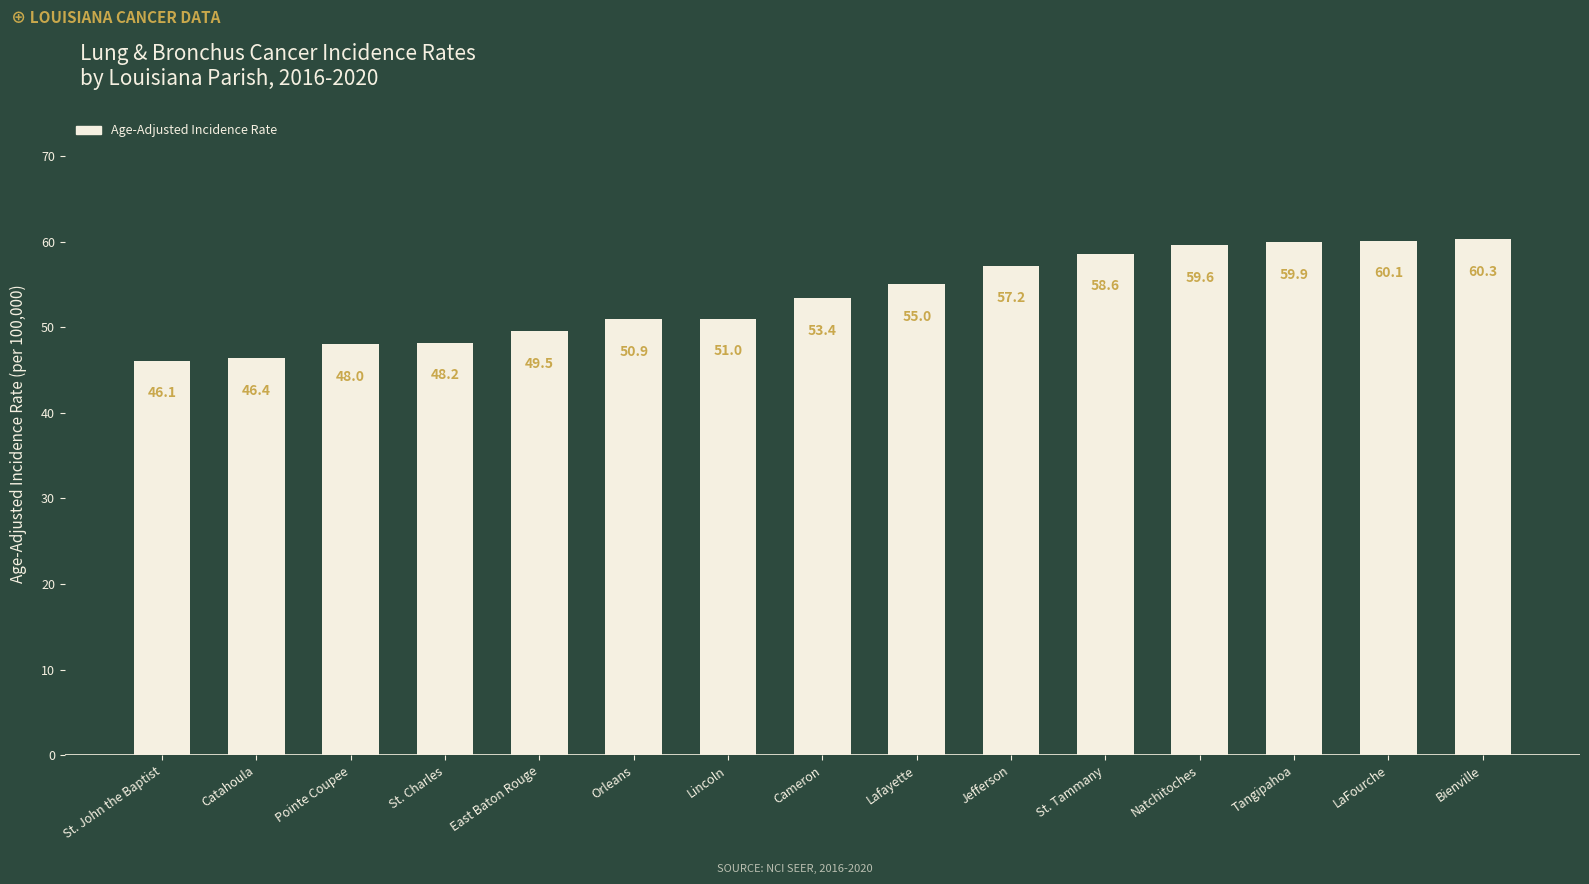

What is the label of the 2nd bar from the right?

LaFourche